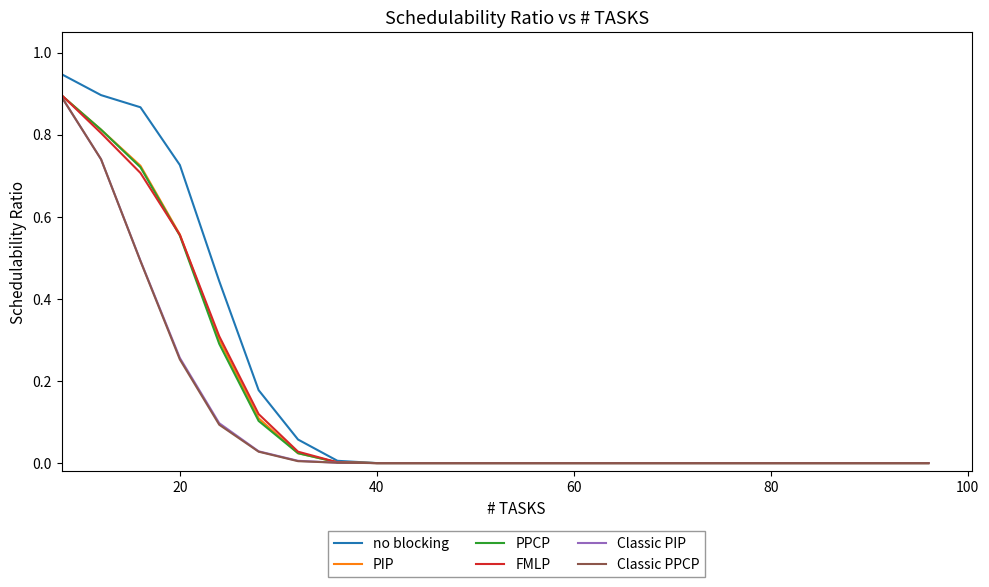

Which series has the largest range (max minus min)?

no blocking